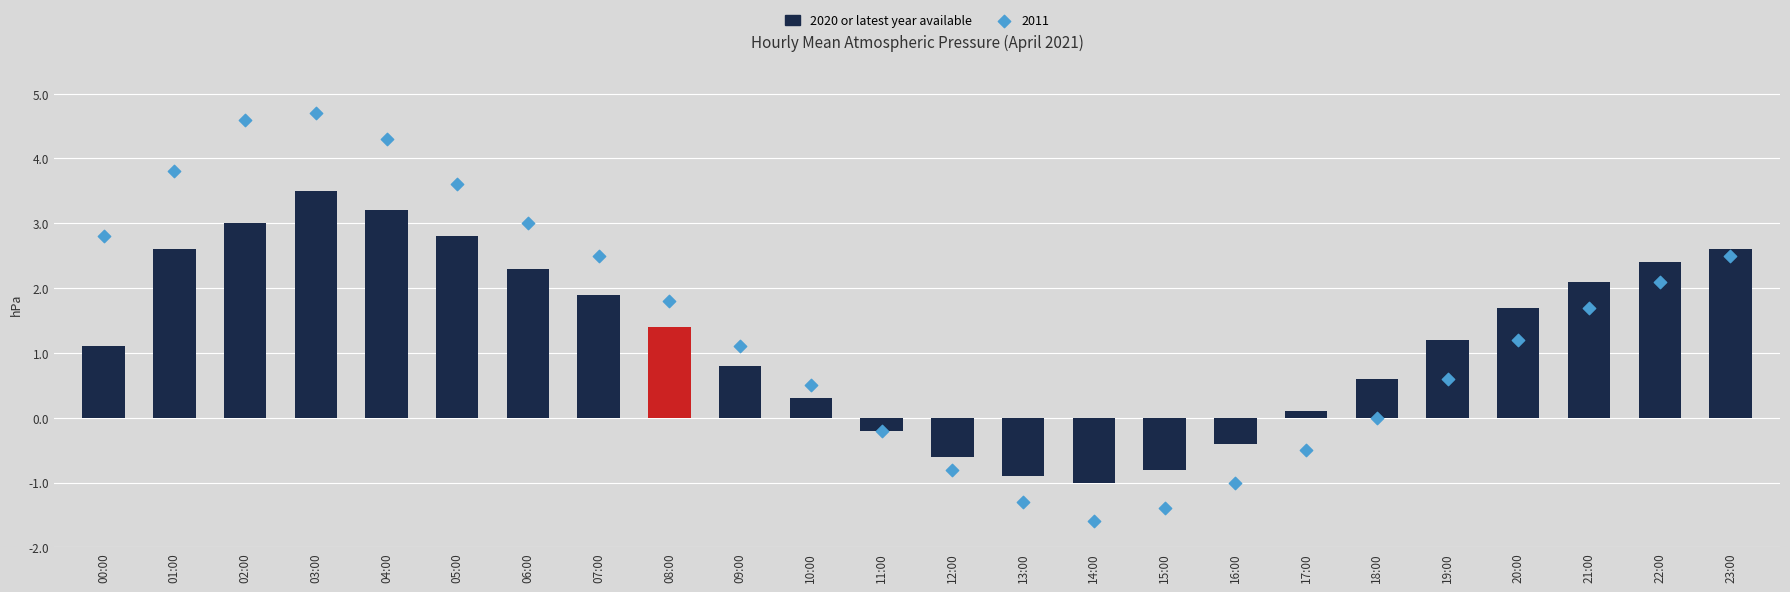

What is the change in value from 11:00 to 19:00?

+1.4